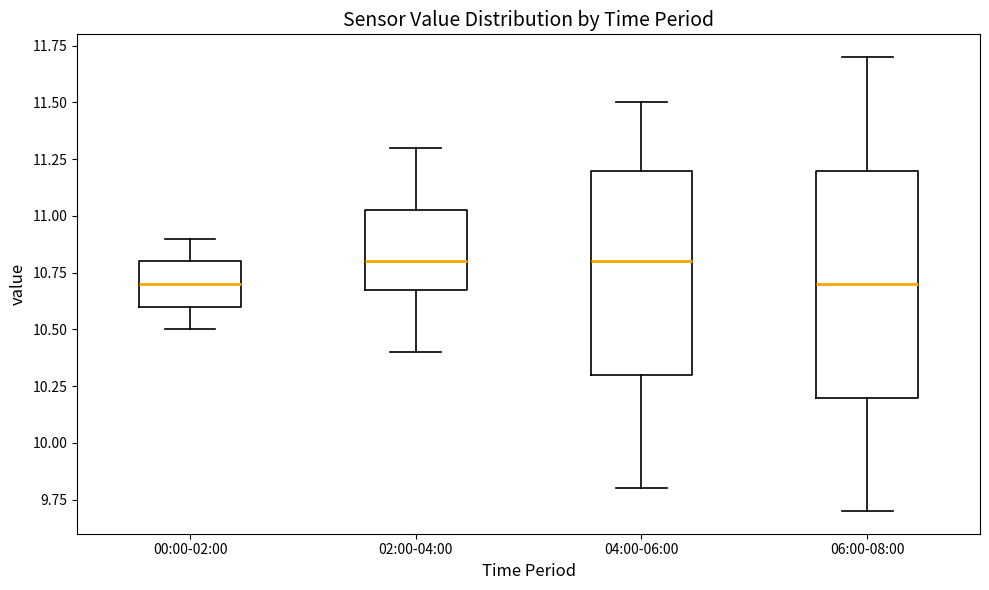

Where does the upper whisker of the box for 00:00-02:00 end on the y-axis? The values are not printed on the chart, so give them approximately, as read against the axis.

10.90